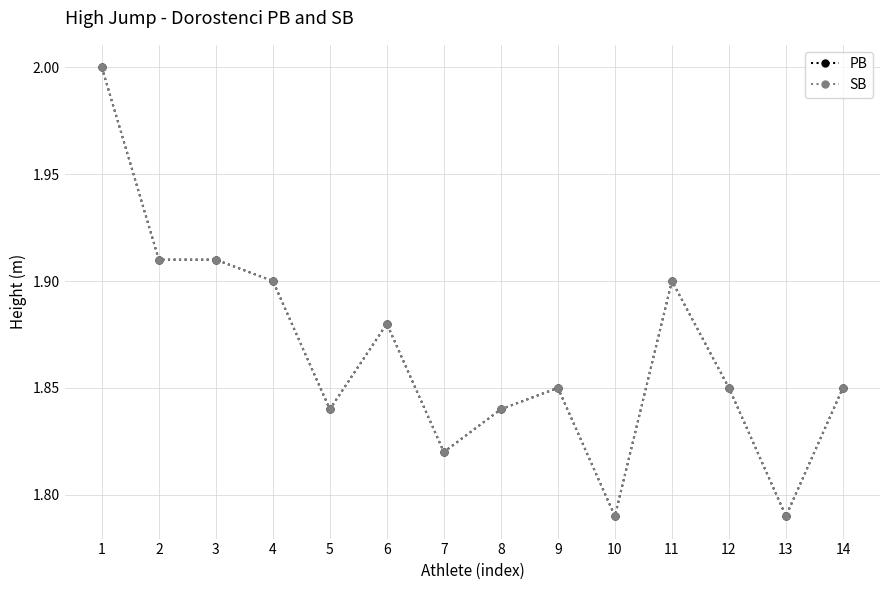

True or false: PB and SB intersect in this chart.

False